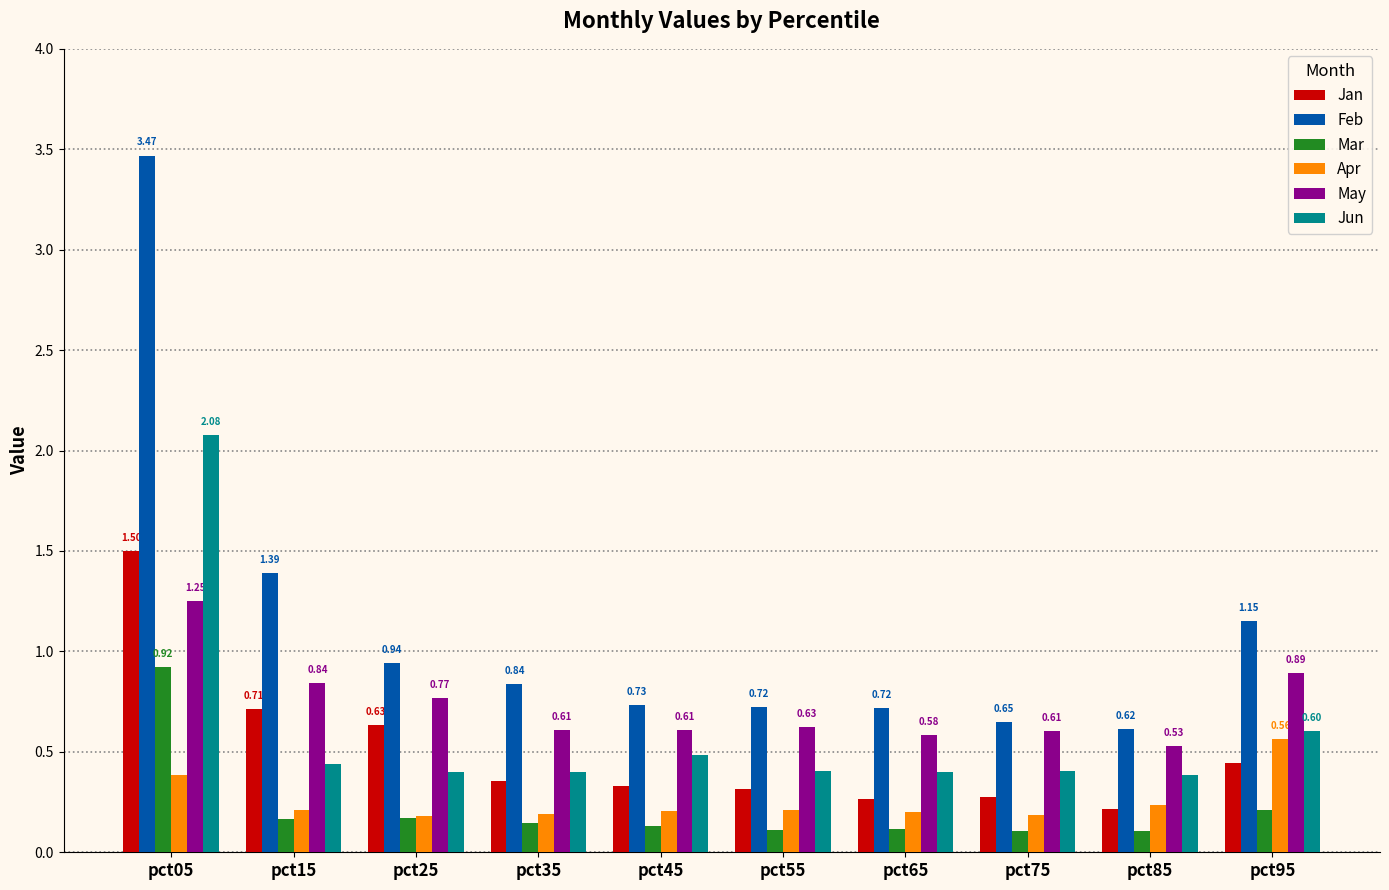

What is the total value across all series at pct85?

2.1